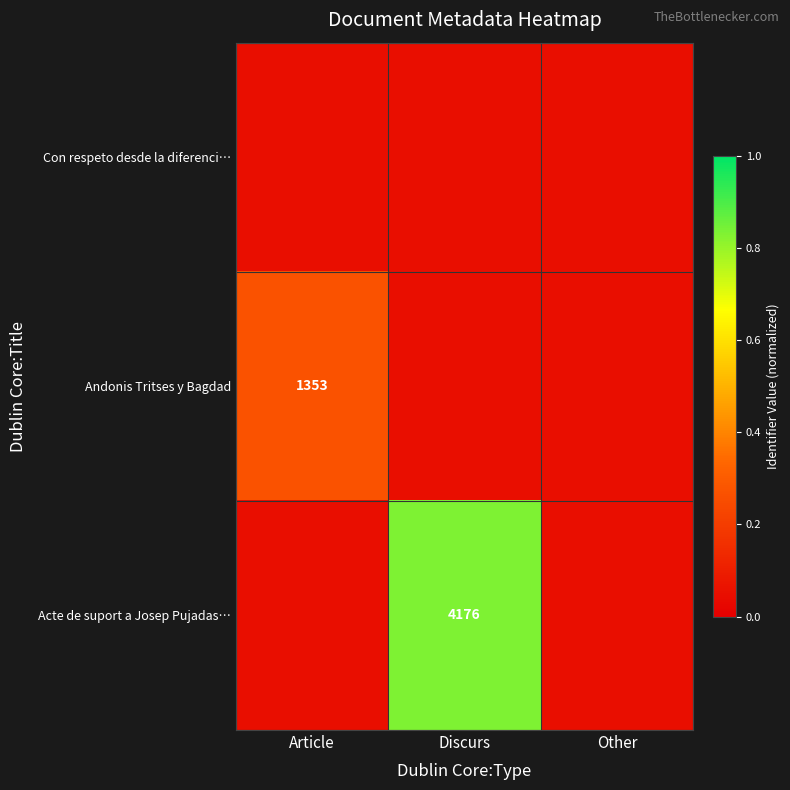

What value does the Con respeto desde la diferenci… series have at Article?

0.1